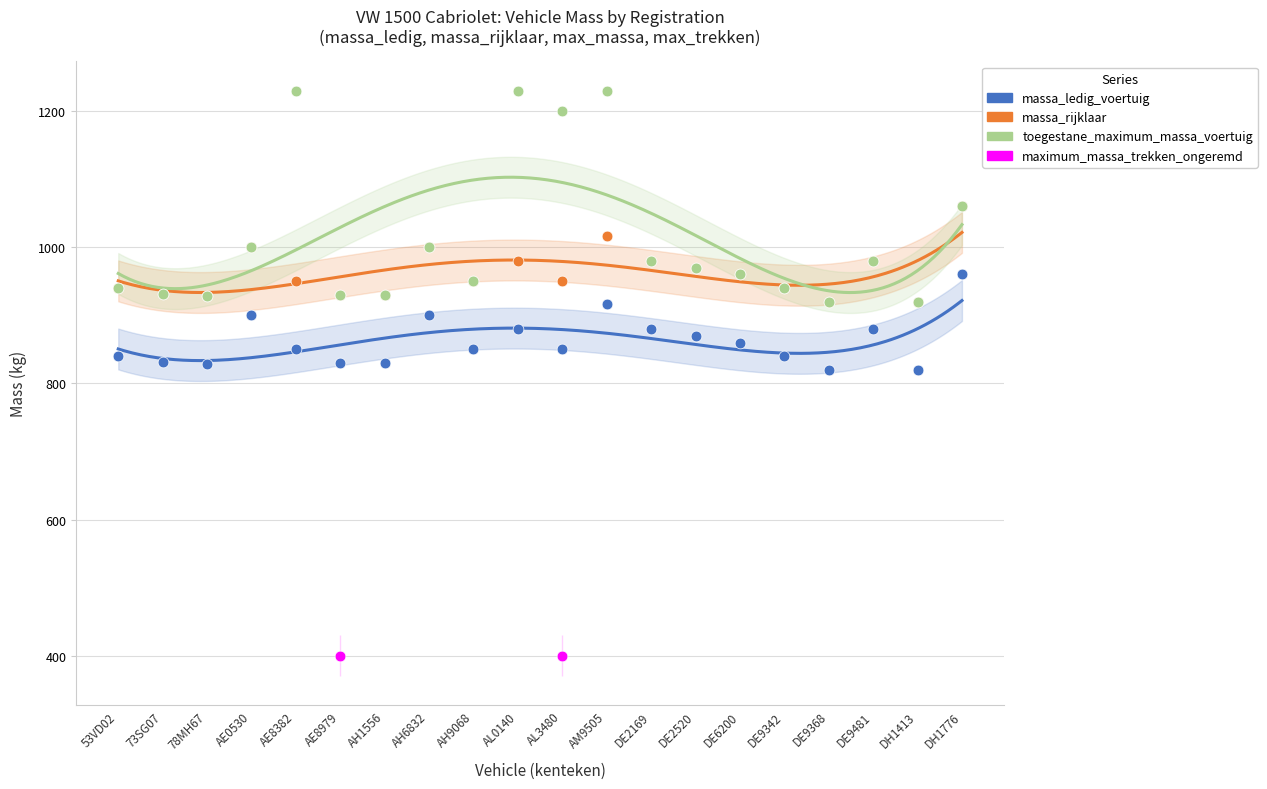

What are all the series names shown in the legend?

massa_ledig_voertuig, massa_rijklaar, toegestane_maximum_massa_voertuig, maximum_massa_trekken_ongeremd